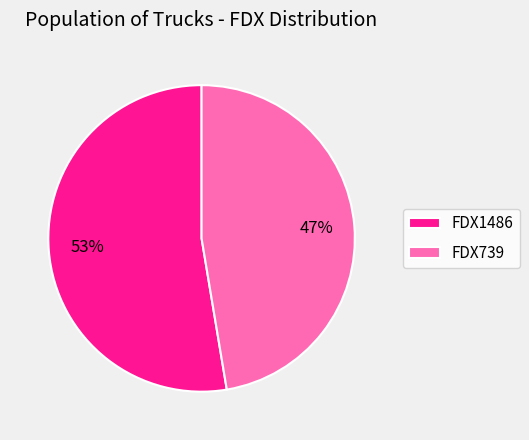

True or false: FDX1486 accounts for 53% of the total.

True